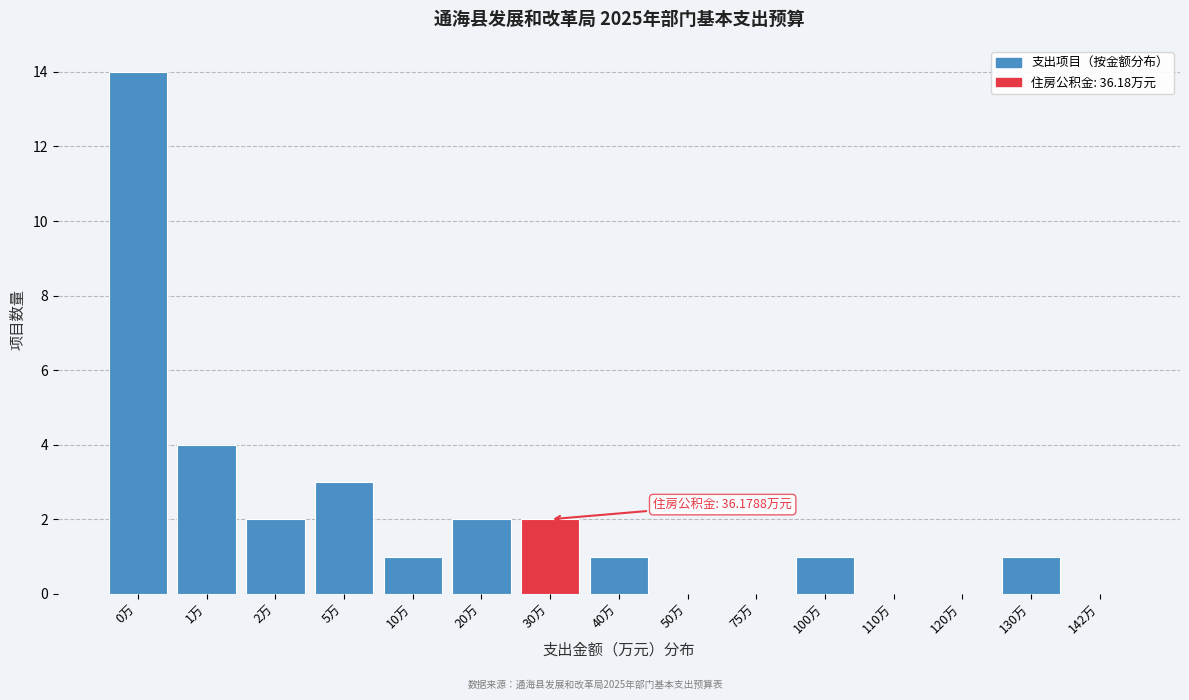

Reading left to right, transcribe all the data shown in this chart.

0万=14	1万=4	2万=2	5万=3	10万=1	20万=2	30万=2	40万=1	50万=0	75万=0	100万=1	110万=0	120万=0	130万=1	142万=0